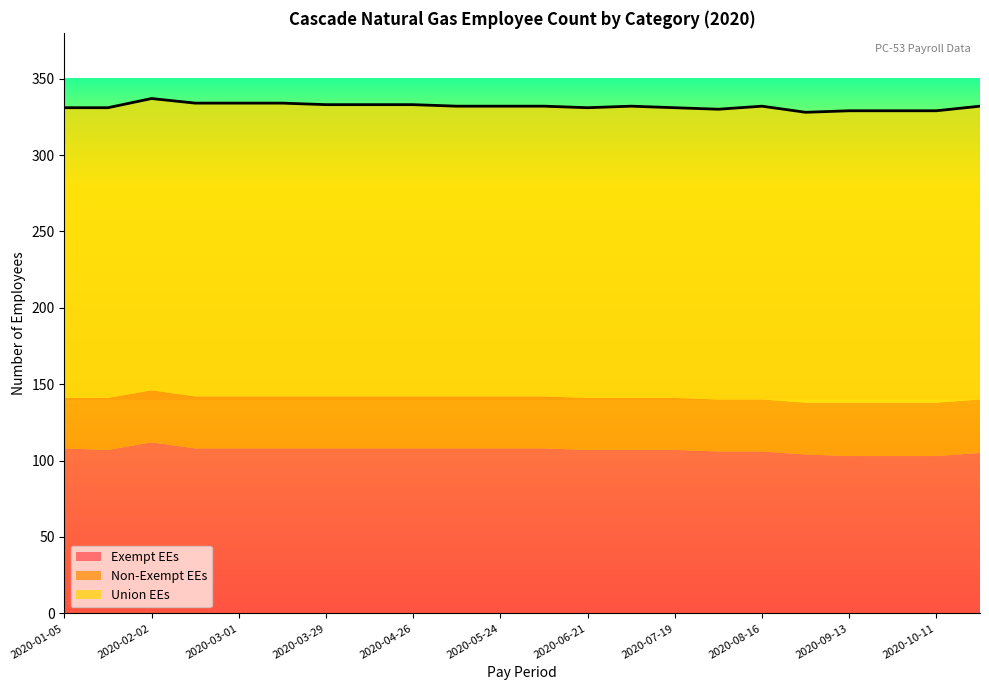

What is the smallest value displayed?

328